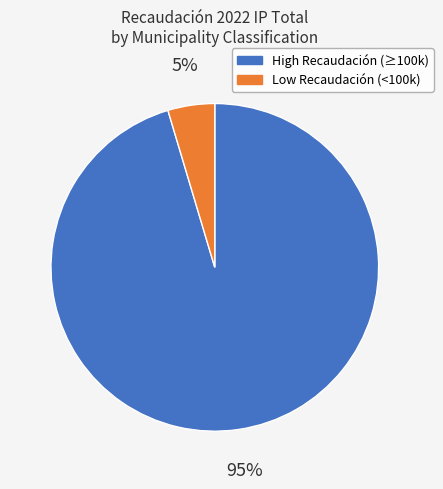

Which slice is the smallest?

Low Recaudación (<100k)